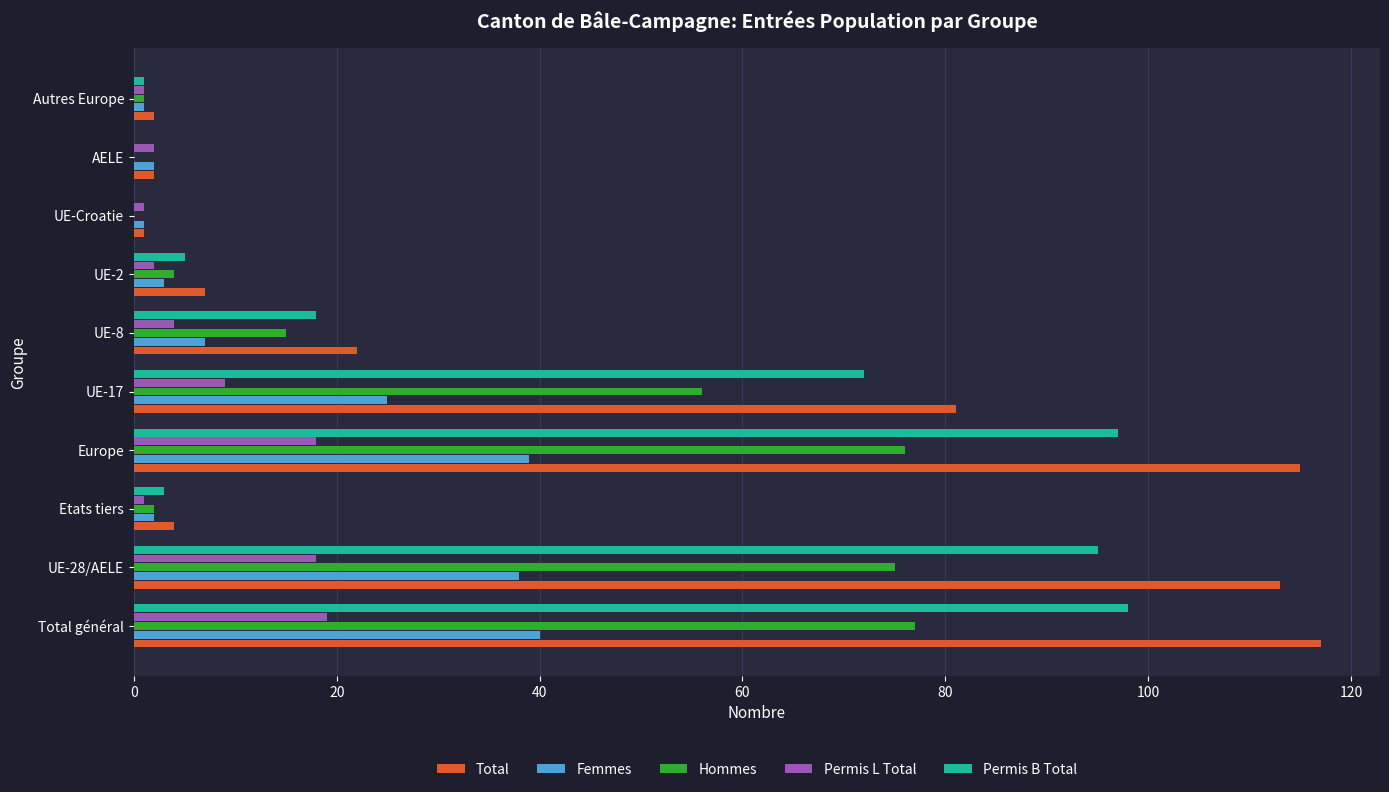

How many series are shown in this chart?

5